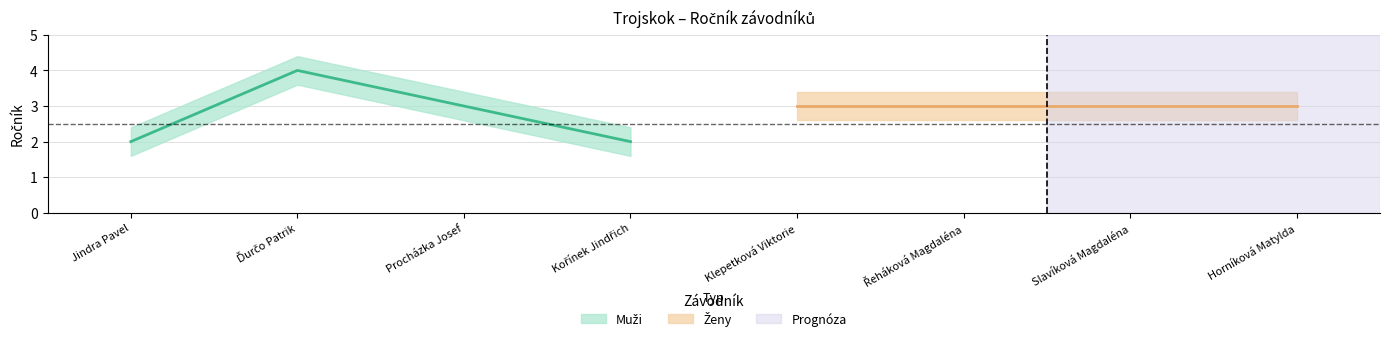

Approximately how many times larger is the value at Procházka Josef compared to Jindra Pavel?

1.5